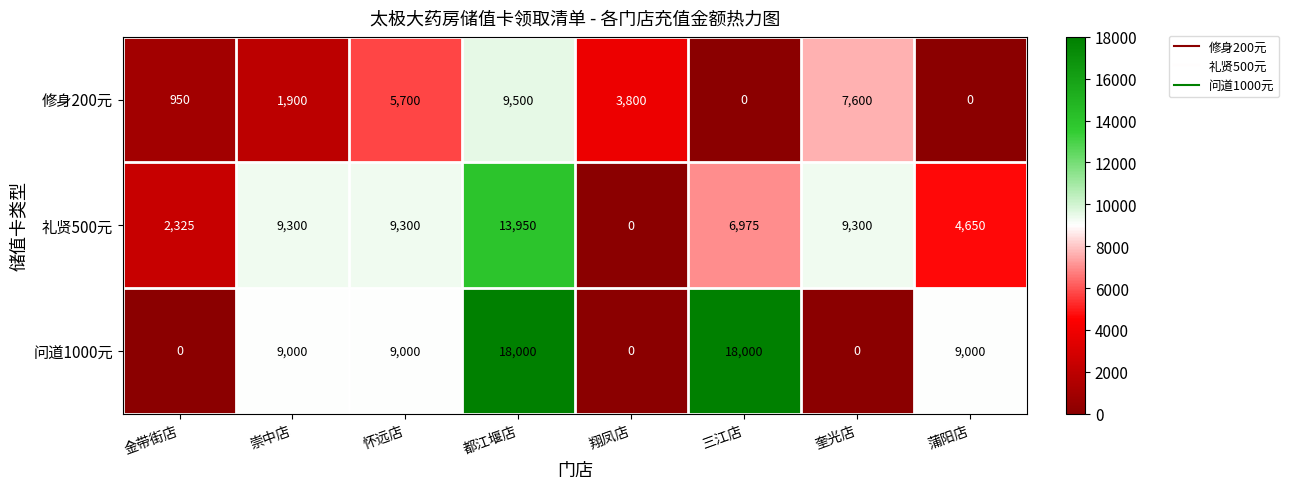

True or false: 问道1000元 has a value of 0 at 金带街店.

True